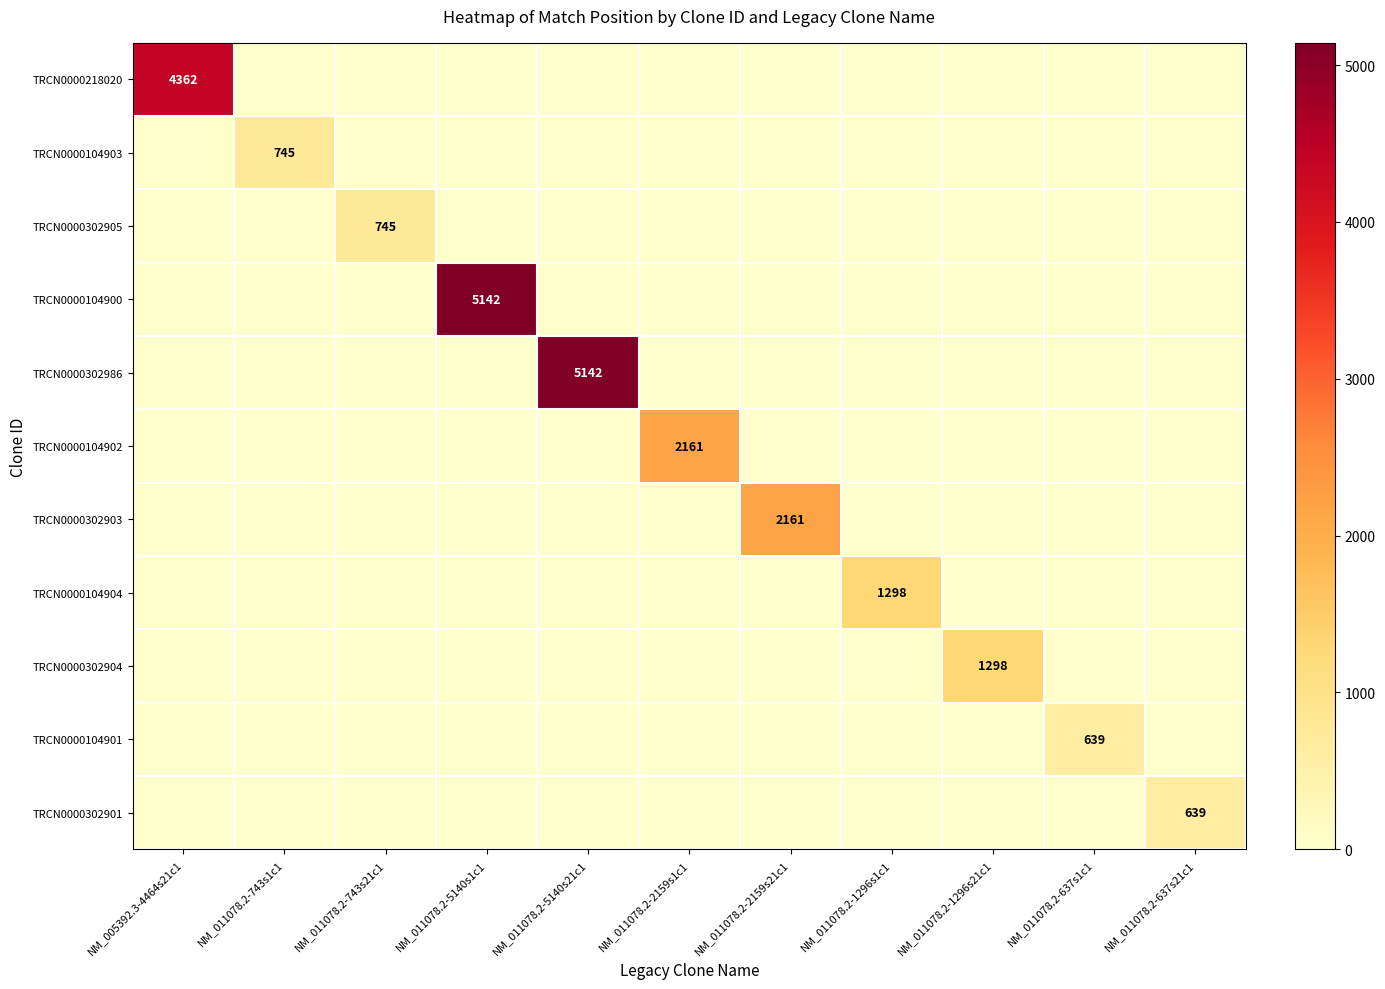

True or false: TRCN0000104902 has a value of 2161 at NM_011078.2-2159s1c1.

True